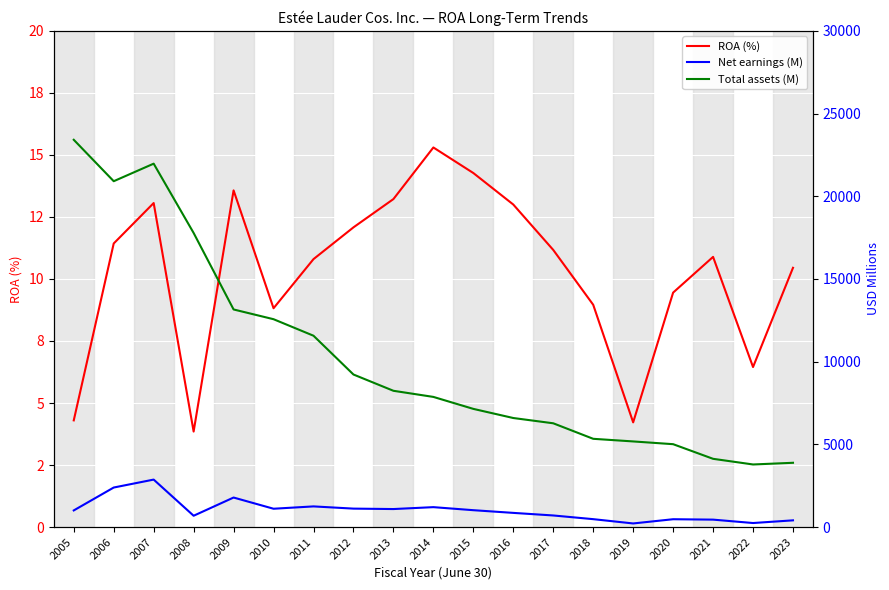

How many lines are shown in the chart?

3